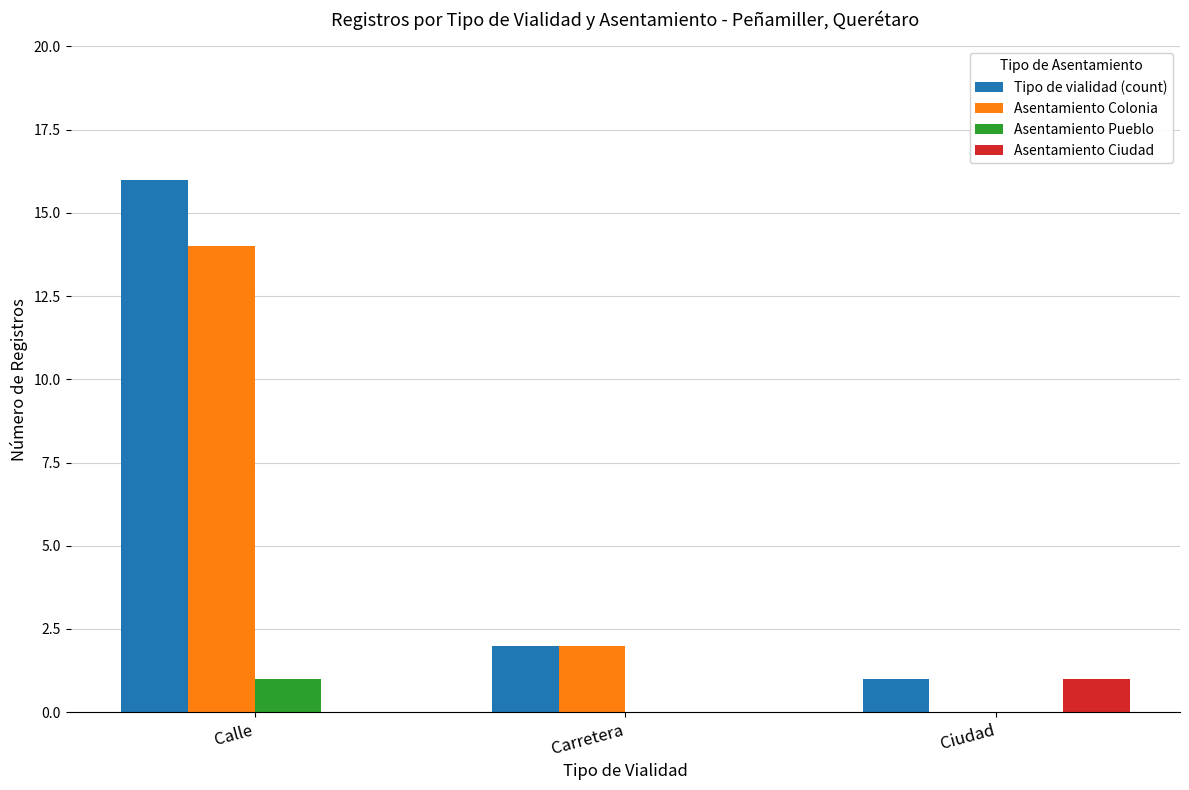

The value of Asentamiento Ciudad at Carretera is -1. True or false?

False